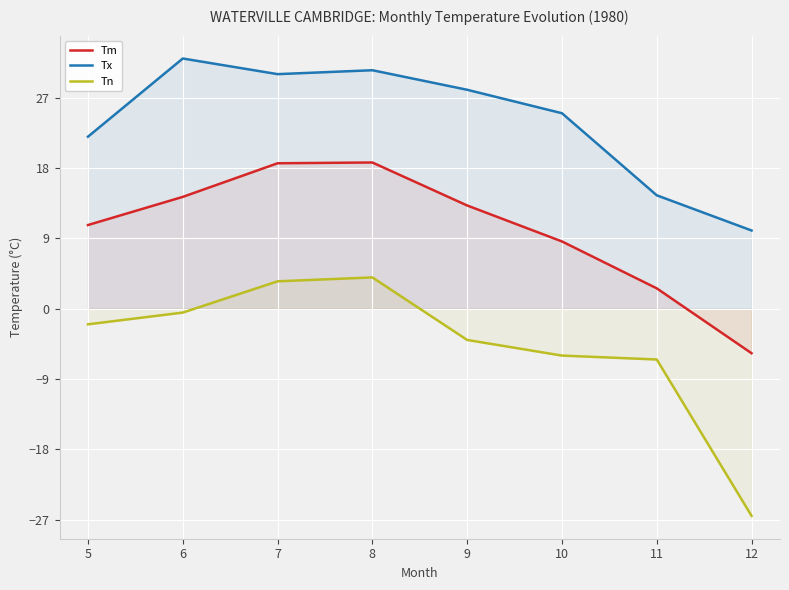

Reading right to left, transcribe all the data shown in this chart.

Tm: -5.7	2.6	8.6	13.2	18.7	18.6	14.3	10.7
Tx: 10.0	14.5	25.0	28.0	30.5	30.0	32.0	22.0
Tn: -26.5	-6.5	-6.0	-4.0	4.0	3.5	-0.5	-2.0